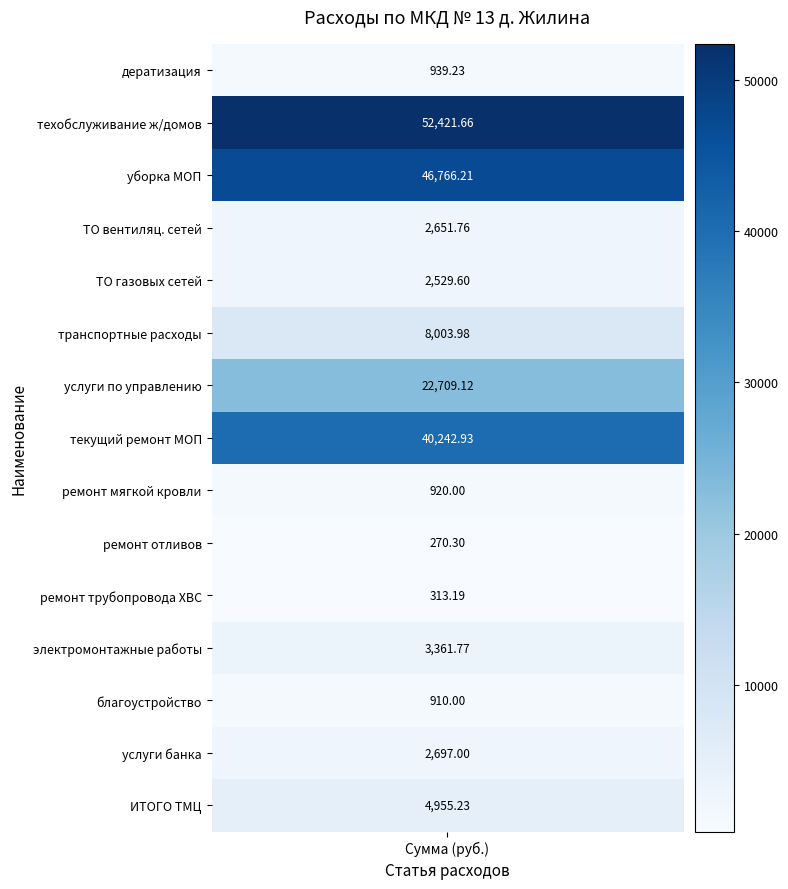

What is the change in value from техобслуживание ж/домов to электромонтажные работы?

-49059.9